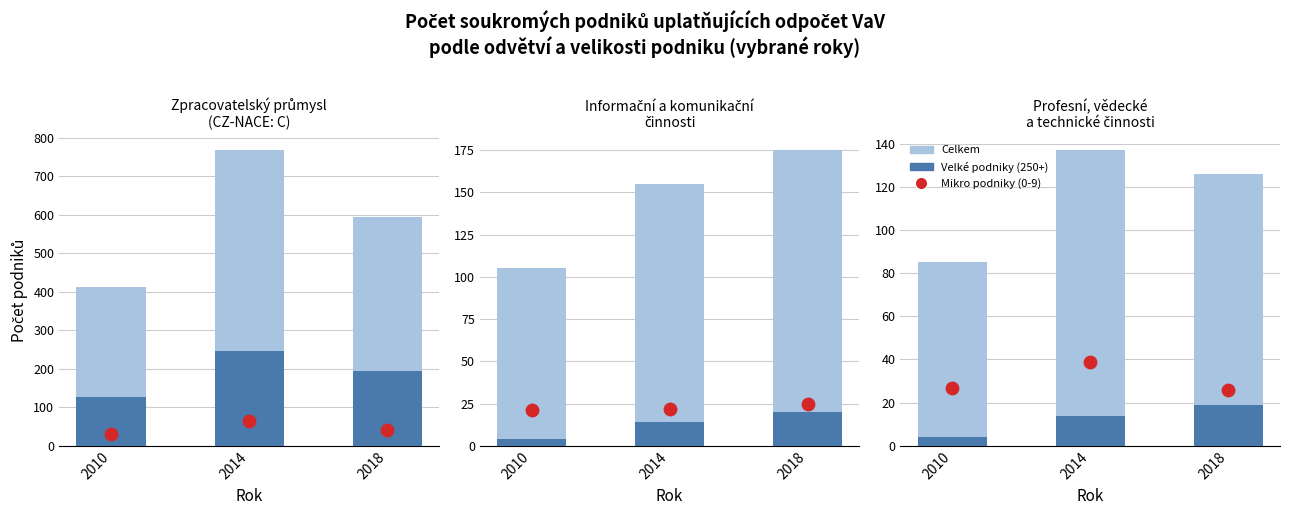

At how many categories does at least one series exceed 35?

3